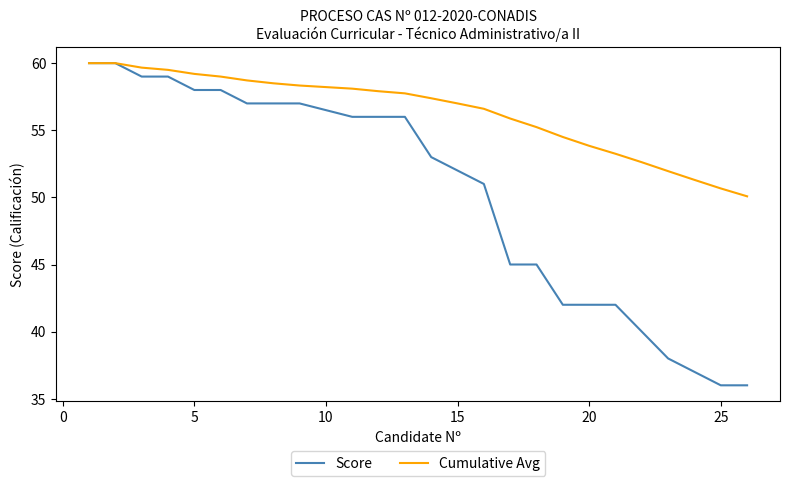

List the series in order of their overall mean, highest first.

Cumulative Avg, Score